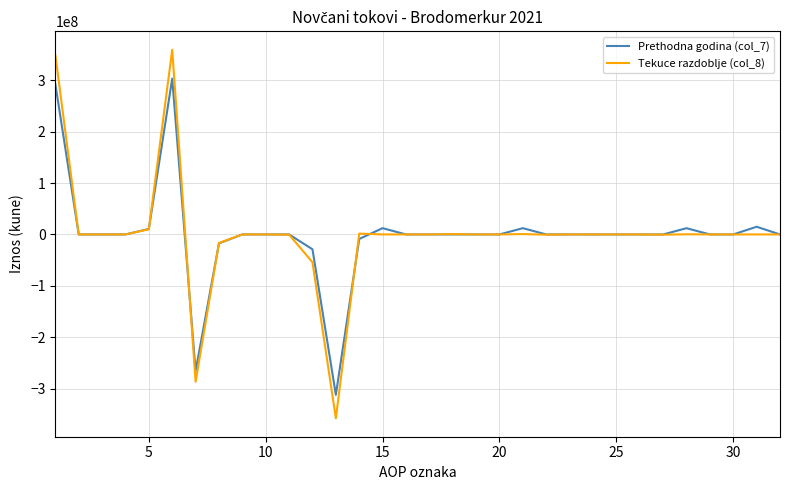

What is the greatest value displayed?

359214881